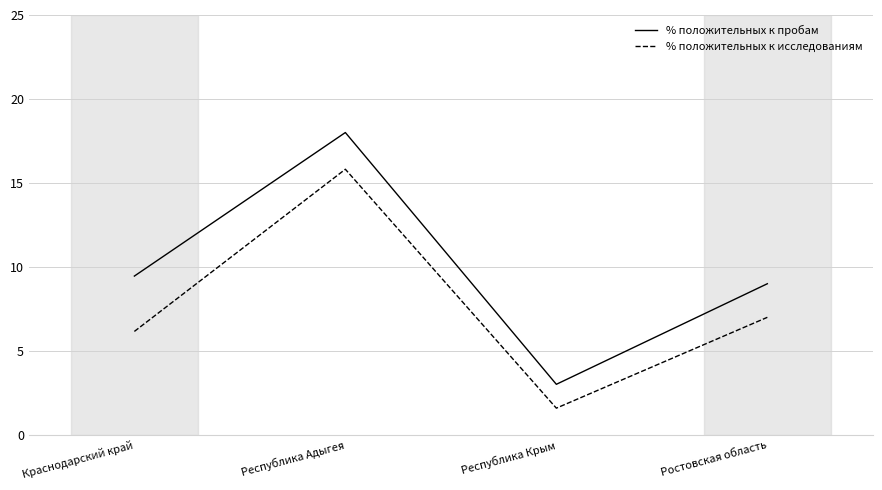

What is the sum of the % положительных к исследованиям values at Республика Адыгея and Ростовская область?

22.8